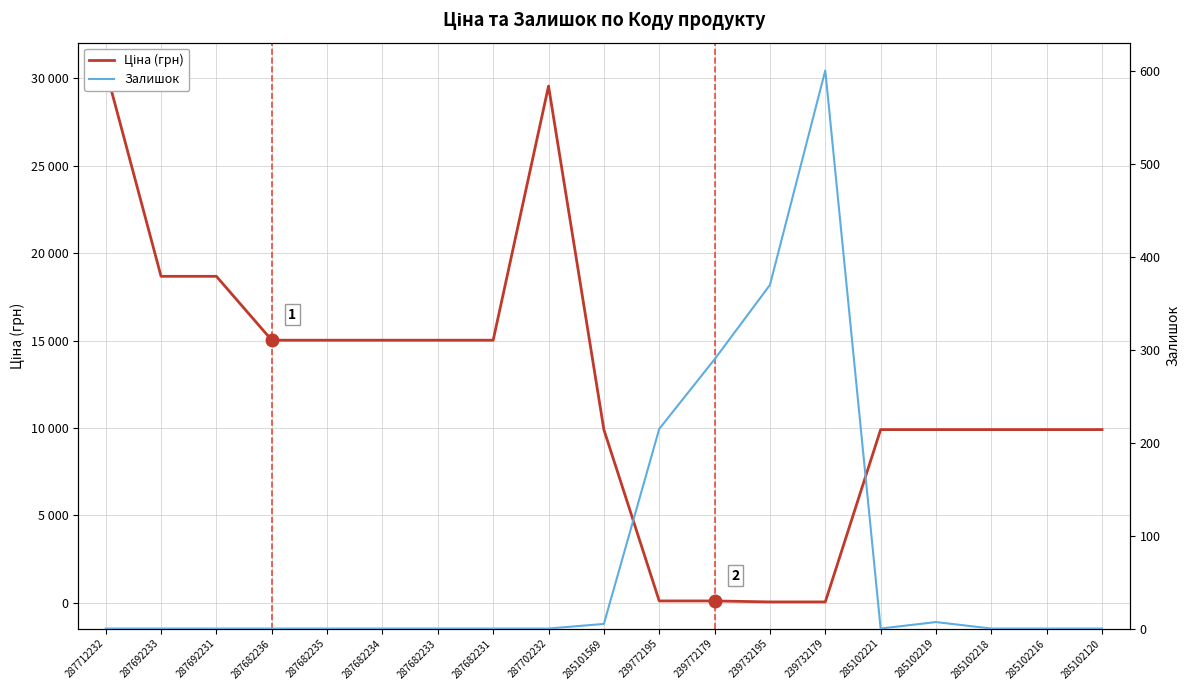

The value of Залишок at 239772195 is 215.0. True or false?

True